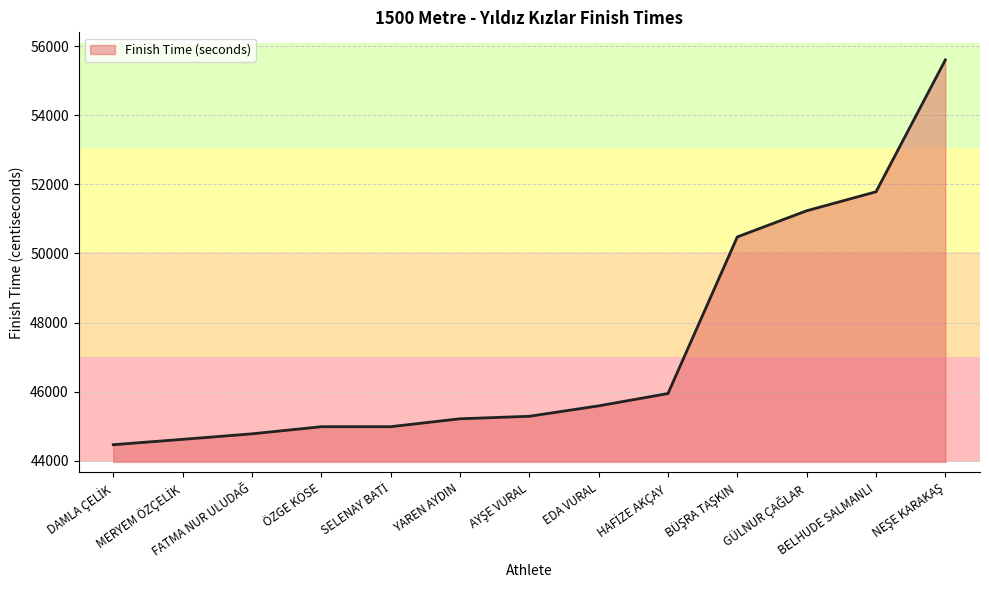

What is the smallest value displayed?

44461